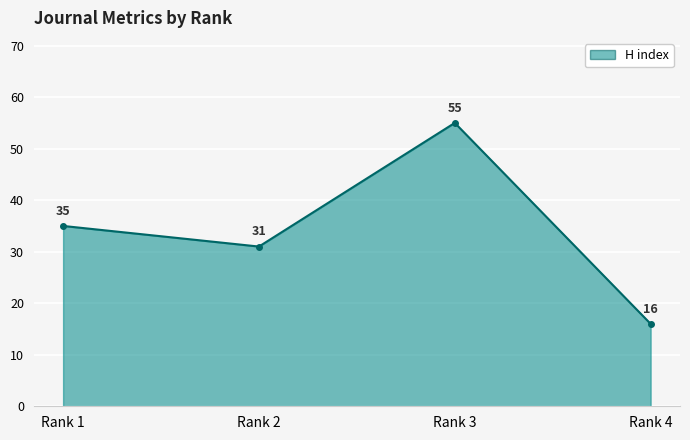

How many interior local peaks (higher than both neighbors) does the data have?

1